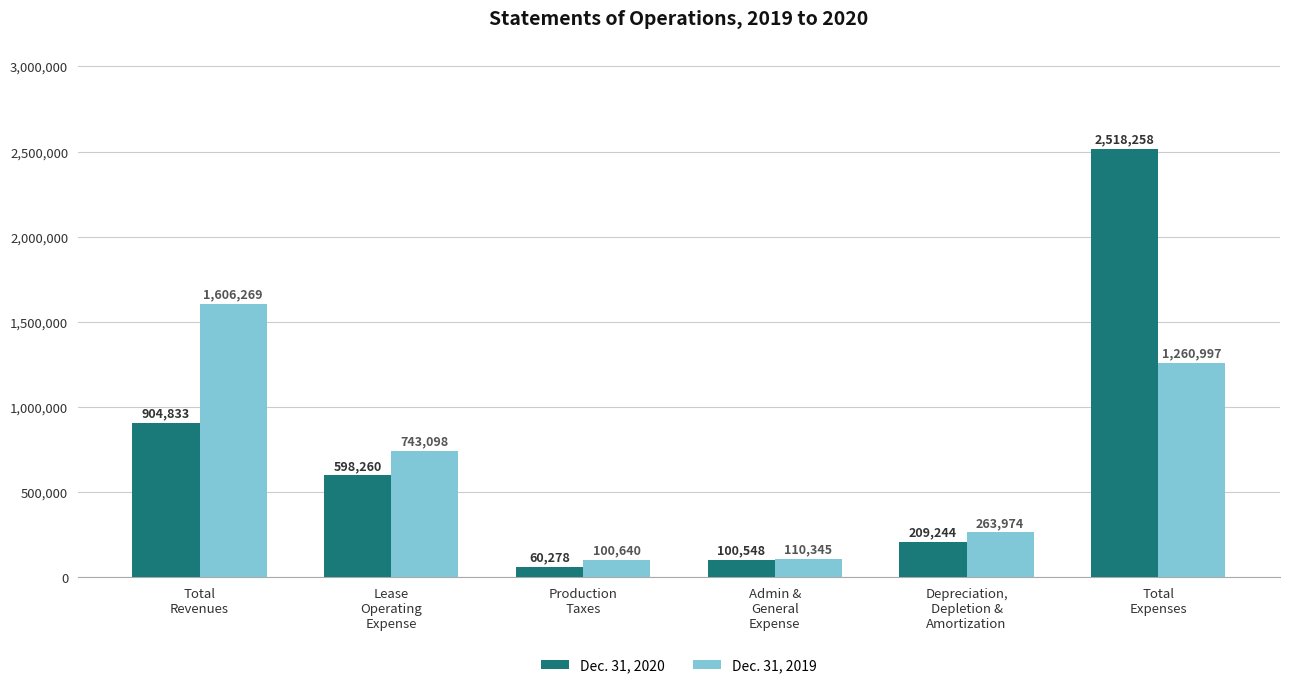

What is the average value of the Dec. 31, 2020 series?

731904